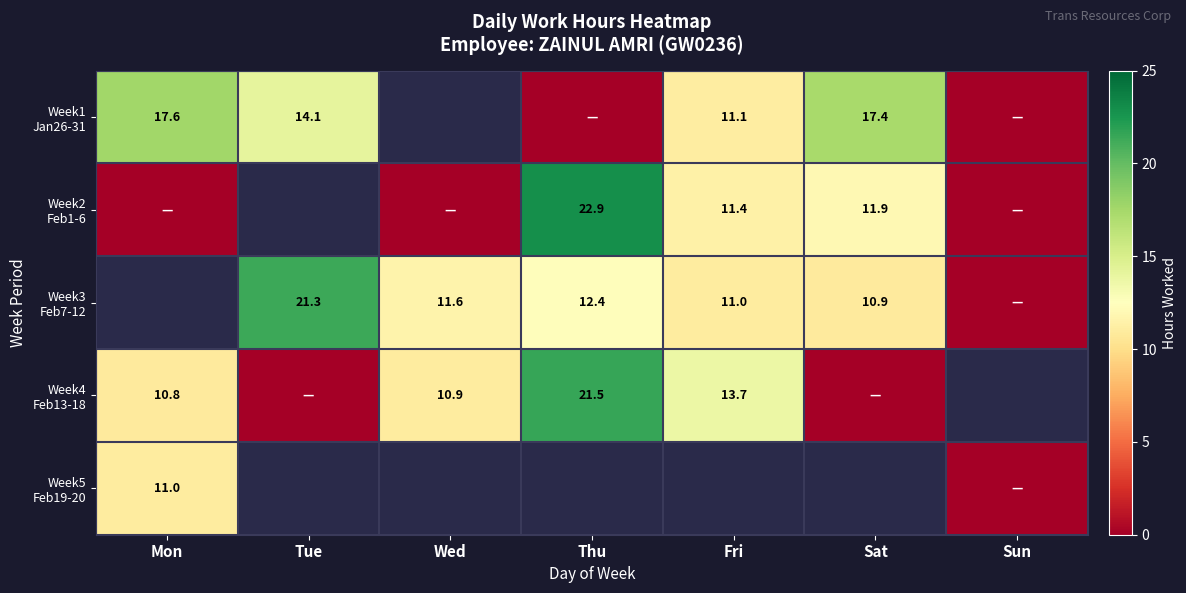

True or false: Week2 Feb1-6 has a value of 0.0 at Wed.

True